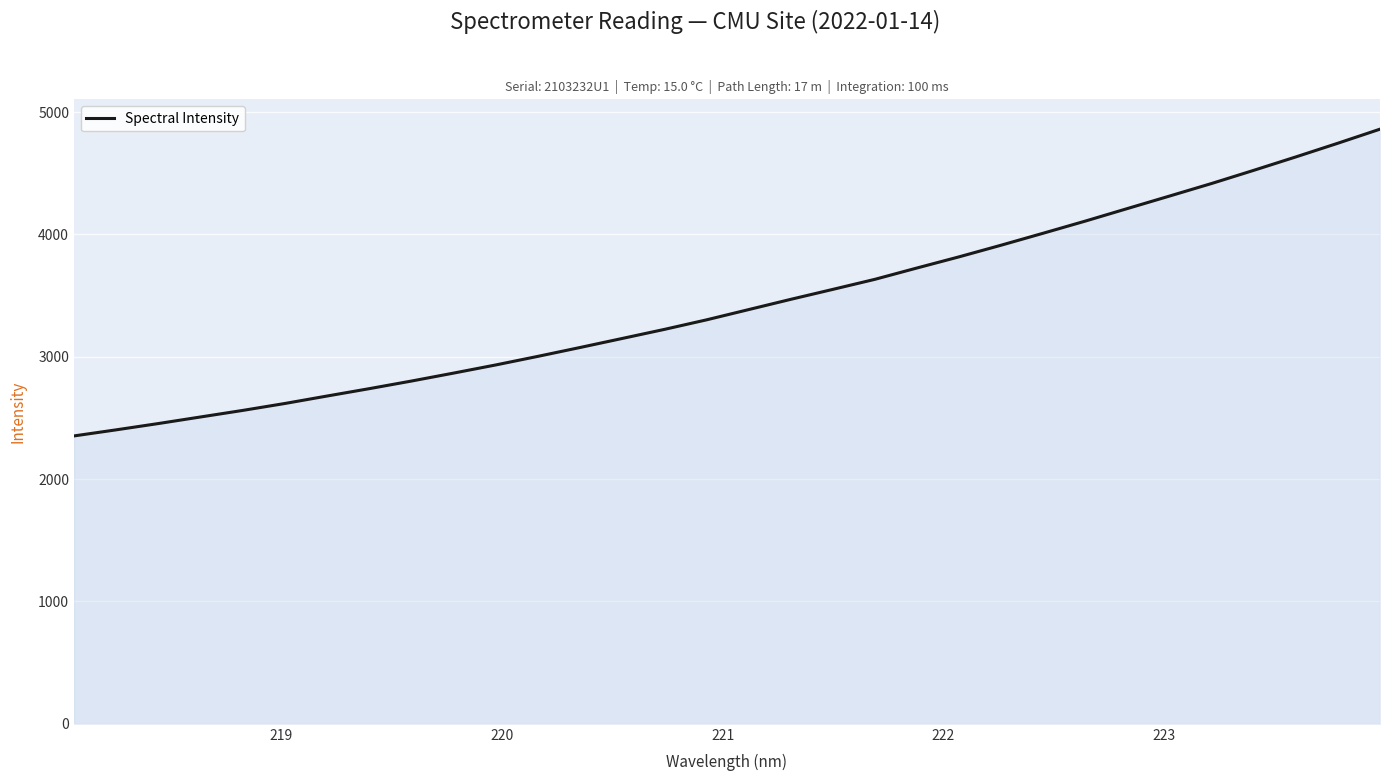

What is the maximum value shown in the chart?

4860.9